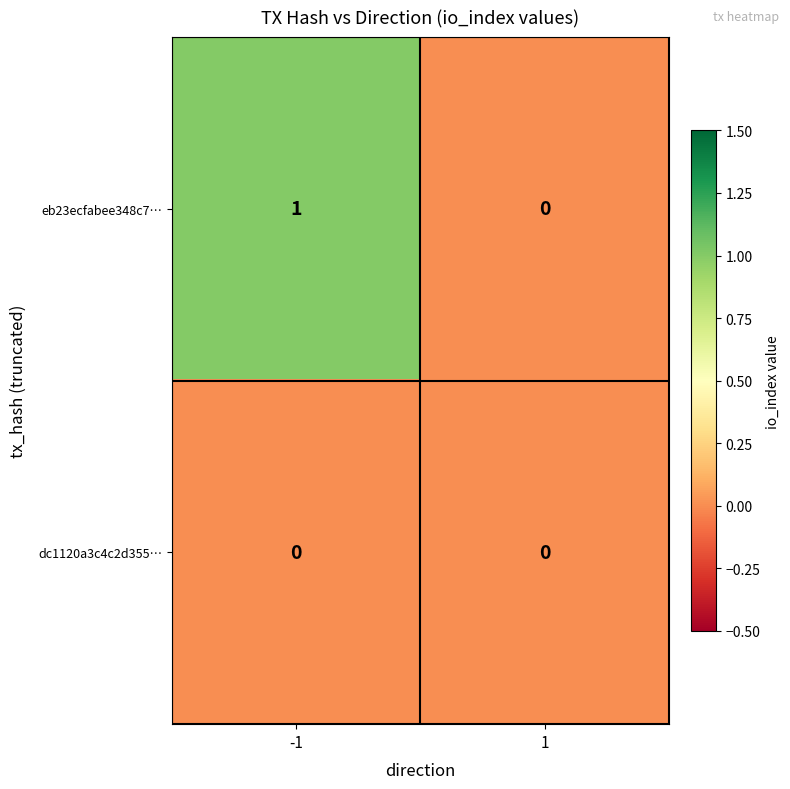

At -1, list the series in order from largest to smallest.

eb23ecfabee348c7…, dc1120a3c4c2d355…